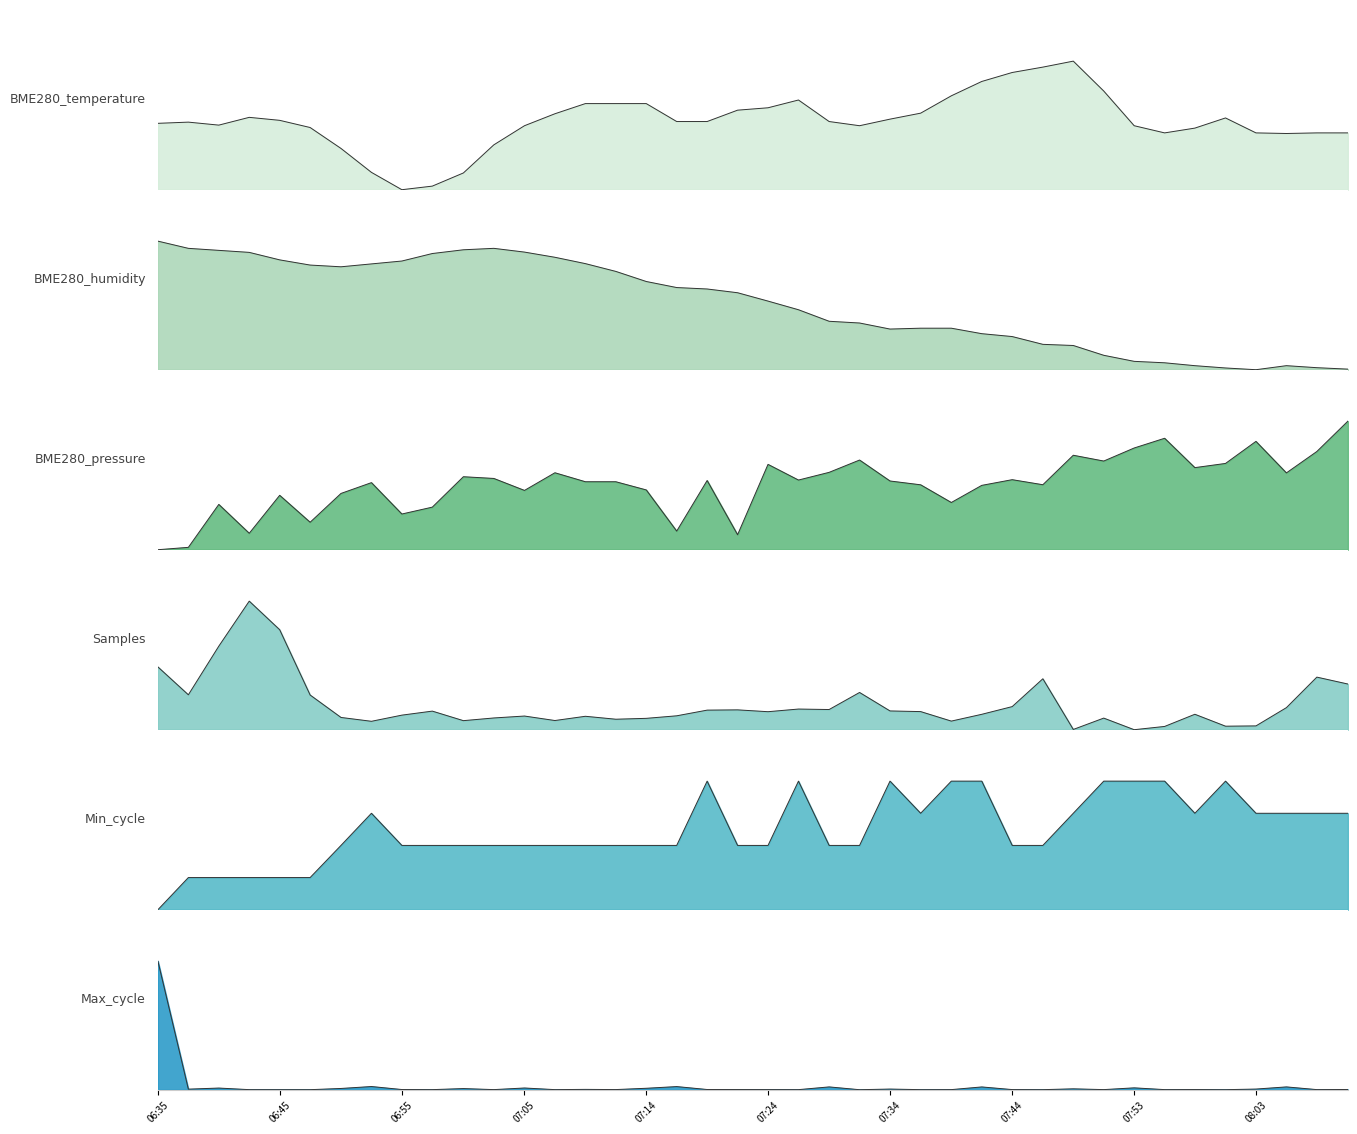

At which category is the sum across all series the highest?

06:35